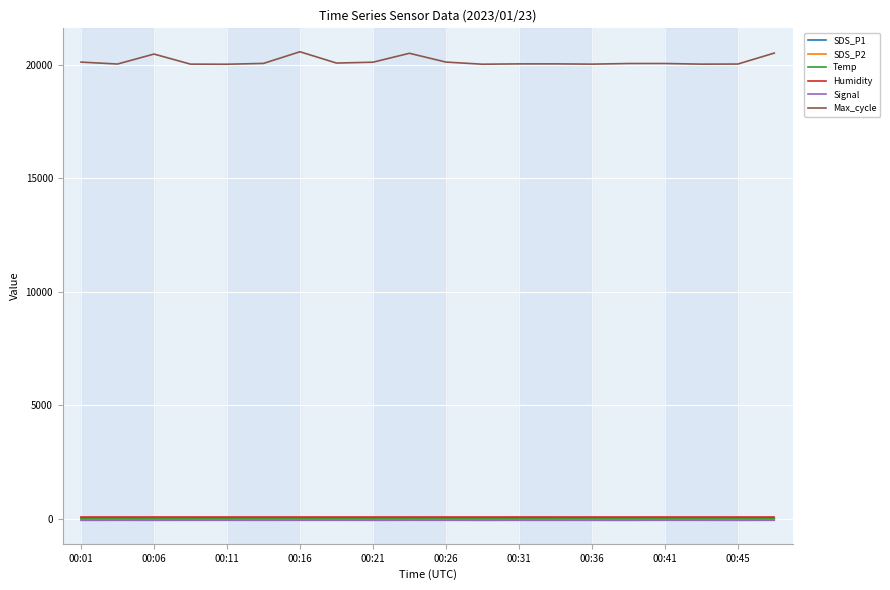

Which series has the largest range (max minus min)?

Max_cycle